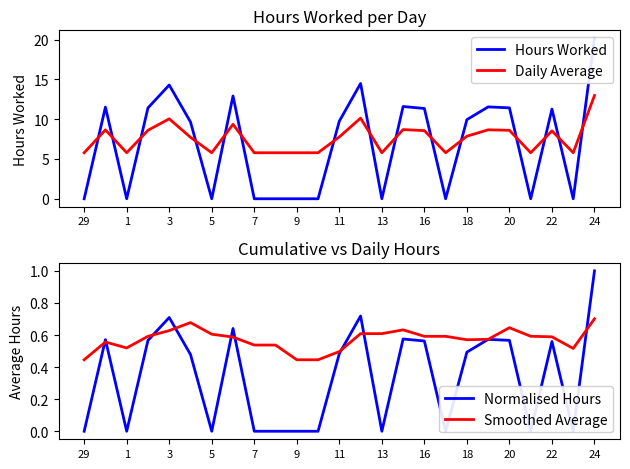

True or false: Smoothed Average has a value of 0.3 at 21.

False